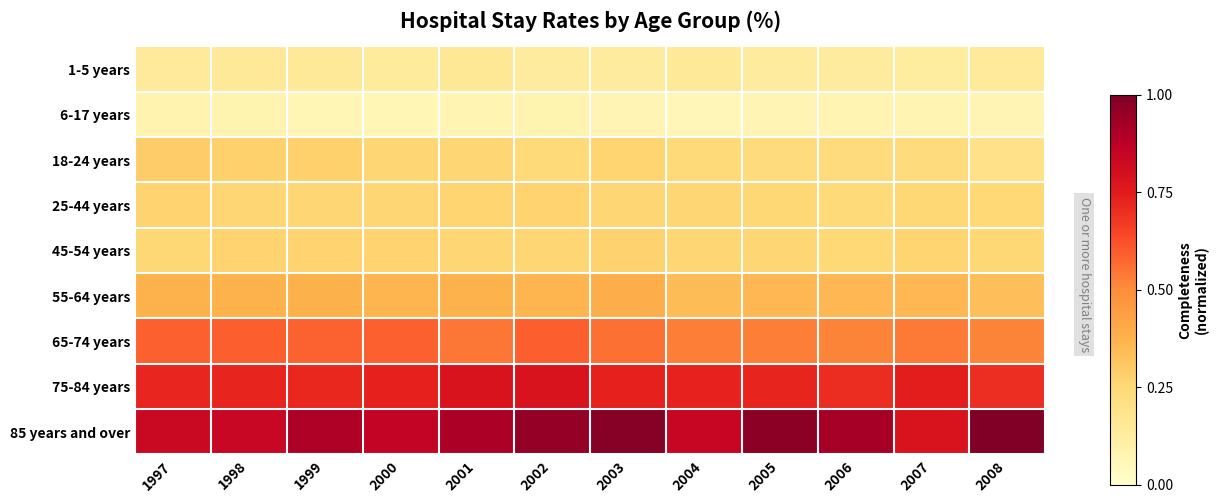

Reading left to right, extract all data points from this chart.

1-5 years: 1997=0.1	1998=0.1	1999=0.1	2000=0.1	2001=0.2	2002=0.1	2003=0.1	2004=0.1	2005=0.1	2006=0.1	2007=0.1	2008=0.1
6-17 years: 1997=0.1	1998=0.1	1999=0.1	2000=0.1	2001=0.1	2002=0.1	2003=0.1	2004=0.1	2005=0.1	2006=0.1	2007=0.1	2008=0.1
18-24 years: 1997=0.3	1998=0.3	1999=0.3	2000=0.3	2001=0.3	2002=0.2	2003=0.3	2004=0.2	2005=0.2	2006=0.2	2007=0.2	2008=0.2
25-44 years: 1997=0.3	1998=0.3	1999=0.3	2000=0.3	2001=0.3	2002=0.3	2003=0.3	2004=0.3	2005=0.3	2006=0.2	2007=0.3	2008=0.2
45-54 years: 1997=0.3	1998=0.3	1999=0.3	2000=0.3	2001=0.3	2002=0.3	2003=0.3	2004=0.3	2005=0.3	2006=0.2	2007=0.3	2008=0.3
55-64 years: 1997=0.4	1998=0.4	1999=0.4	2000=0.4	2001=0.4	2002=0.4	2003=0.4	2004=0.3	2005=0.4	2006=0.4	2007=0.4	2008=0.3
65-74 years: 1997=0.6	1998=0.6	1999=0.6	2000=0.6	2001=0.5	2002=0.6	2003=0.6	2004=0.5	2005=0.5	2006=0.5	2007=0.5	2008=0.5
75-84 years: 1997=0.7	1998=0.7	1999=0.7	2000=0.7	2001=0.8	2002=0.8	2003=0.7	2004=0.7	2005=0.7	2006=0.7	2007=0.7	2008=0.7
85 years and over: 1997=0.8	1998=0.8	1999=0.9	2000=0.9	2001=0.9	2002=1.0	2003=1.0	2004=0.8	2005=1.0	2006=0.9	2007=0.8	2008=1.0